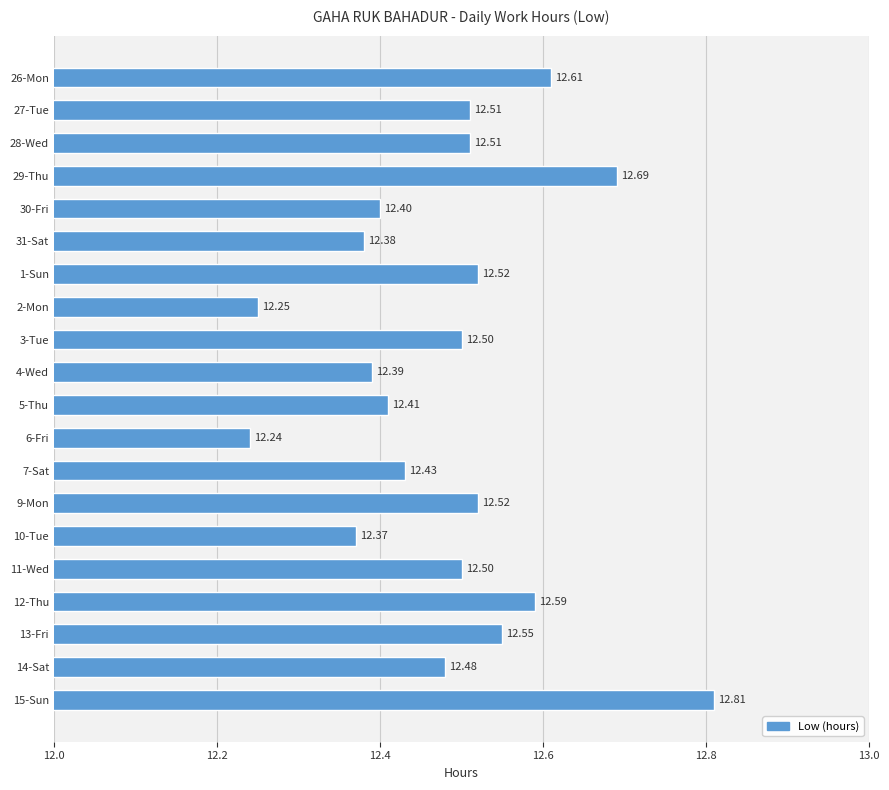

Which has a higher value, 10-Tue or 31-Sat?

31-Sat